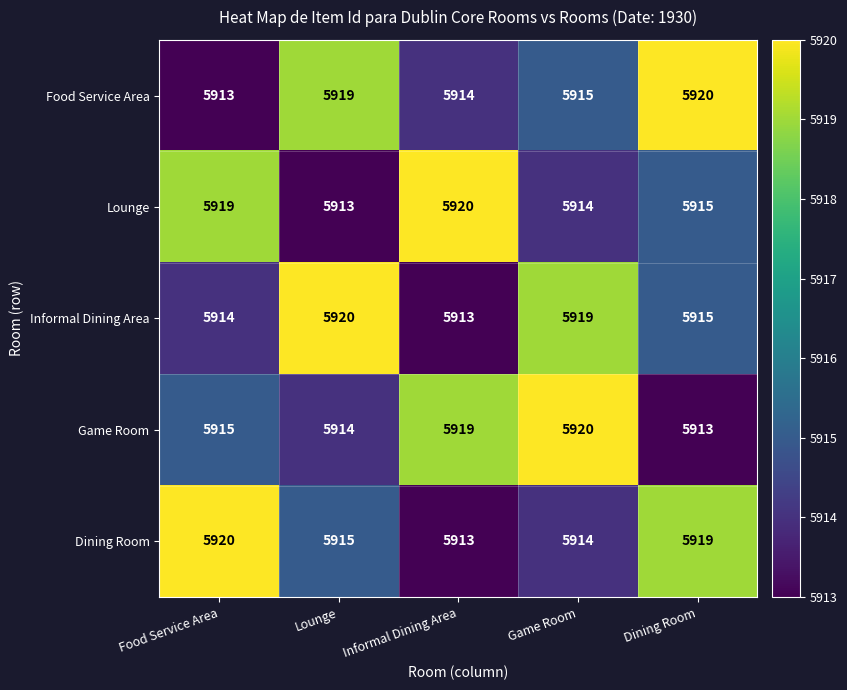

Count the number of data series in this chart.

5